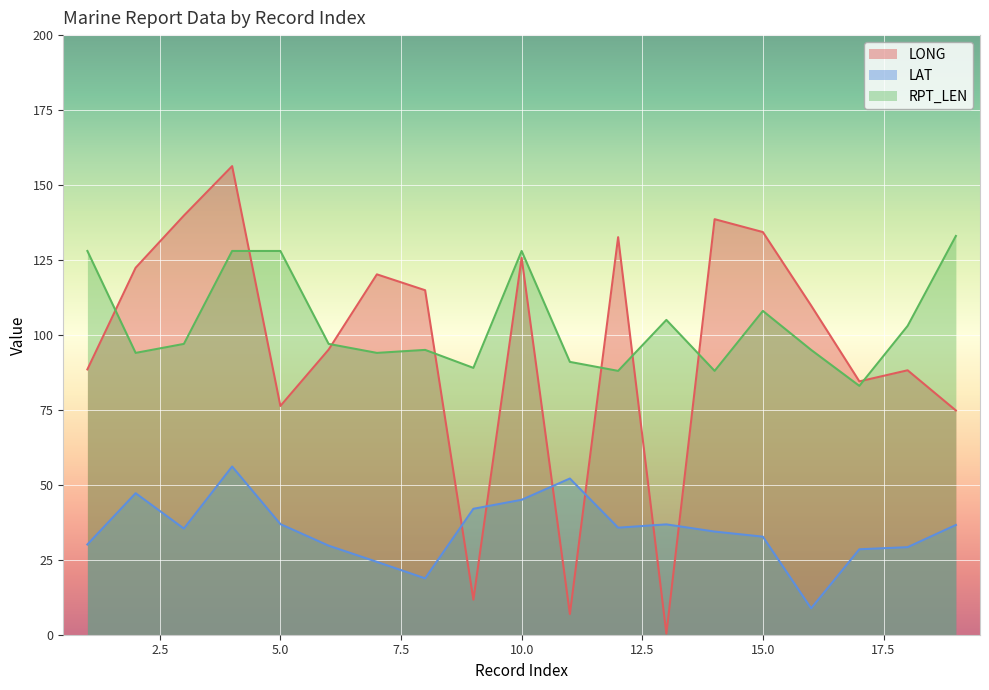

What are all the series names shown in the legend?

LONG, LAT, RPT_LEN